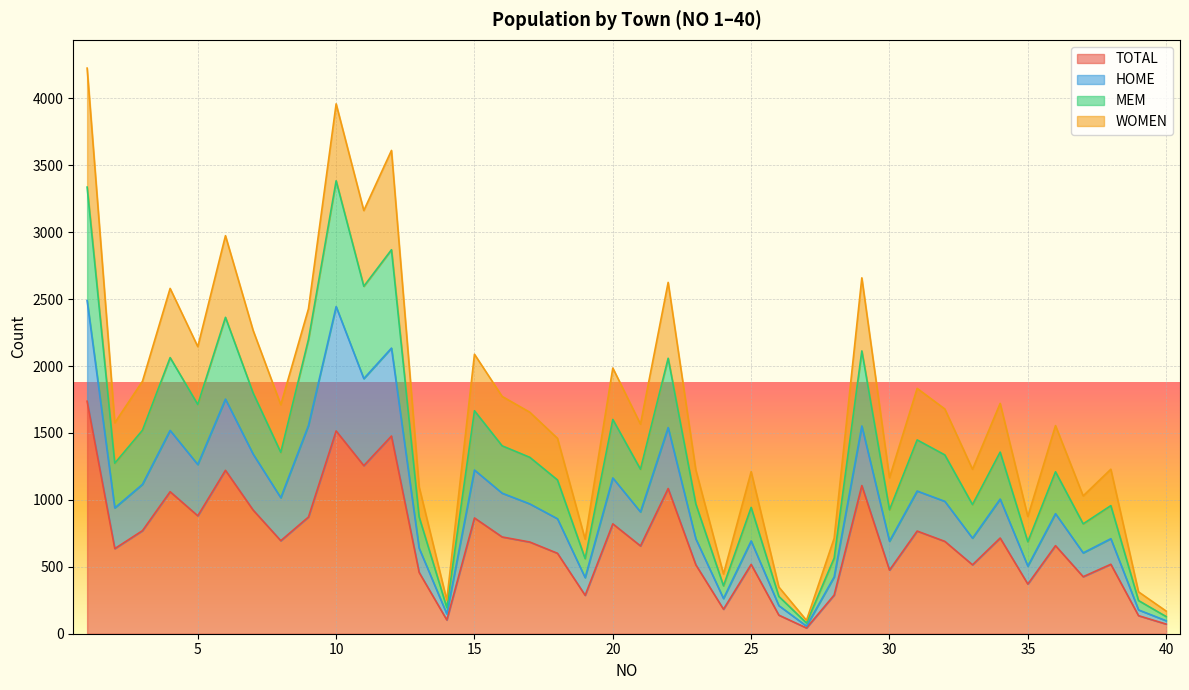

Is it true that TOTAL equals 2581 at 1?

False